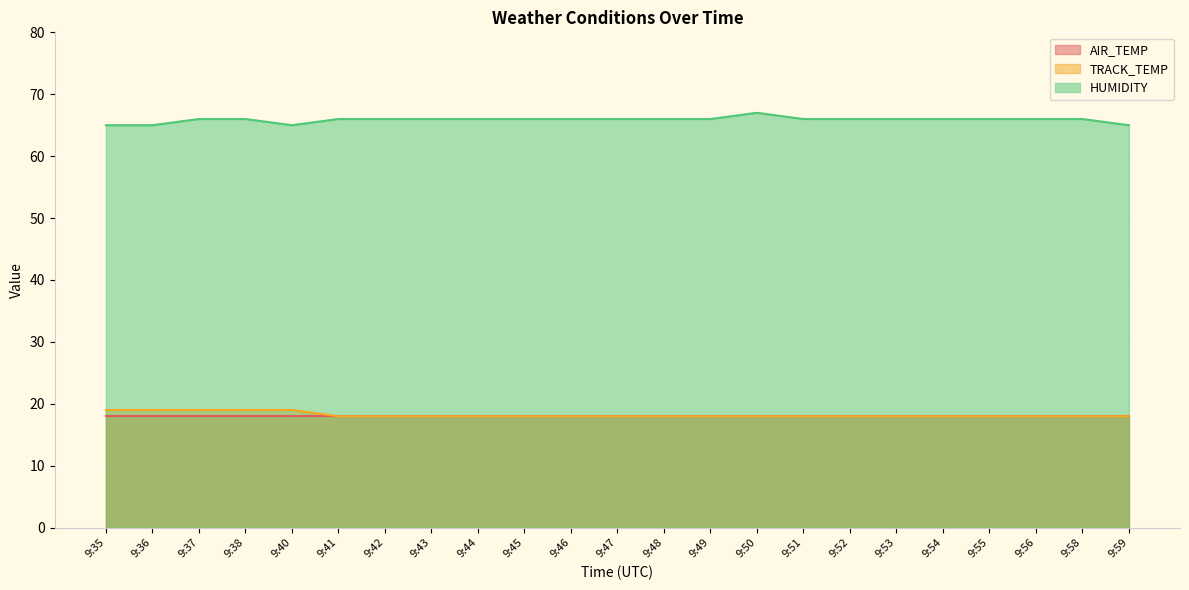

How many lines are shown in the chart?

3